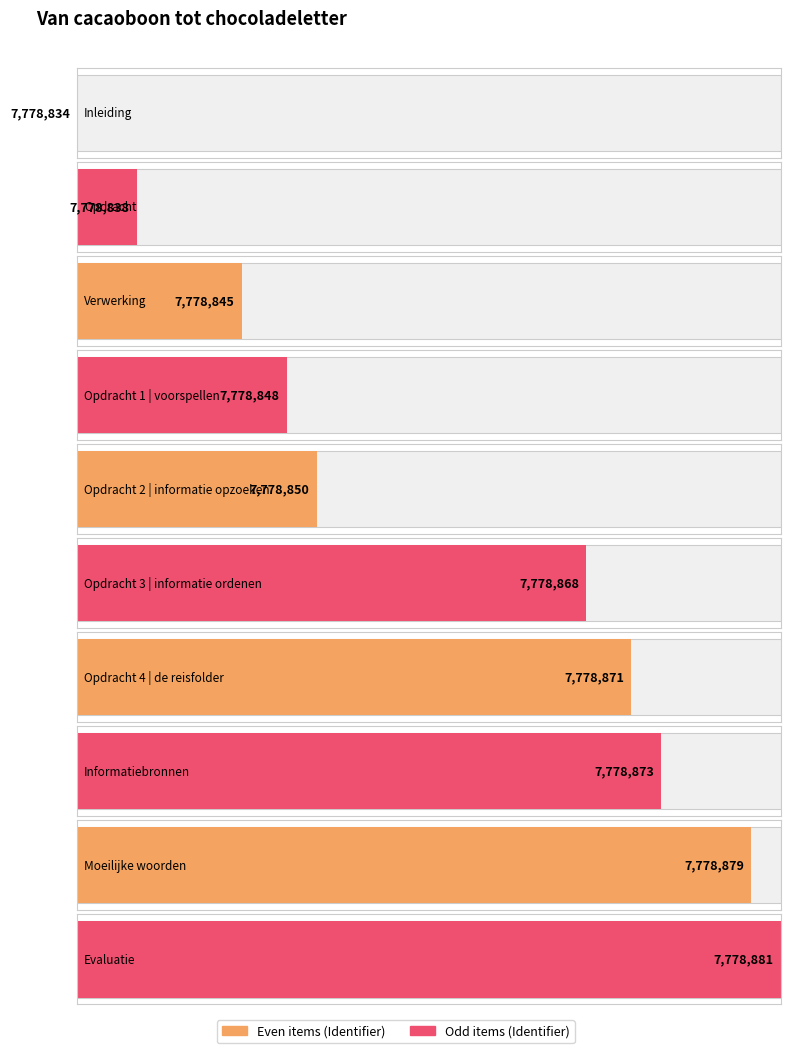

Between Informatiebronnen and Moeilijke woorden, which is larger?

Moeilijke woorden